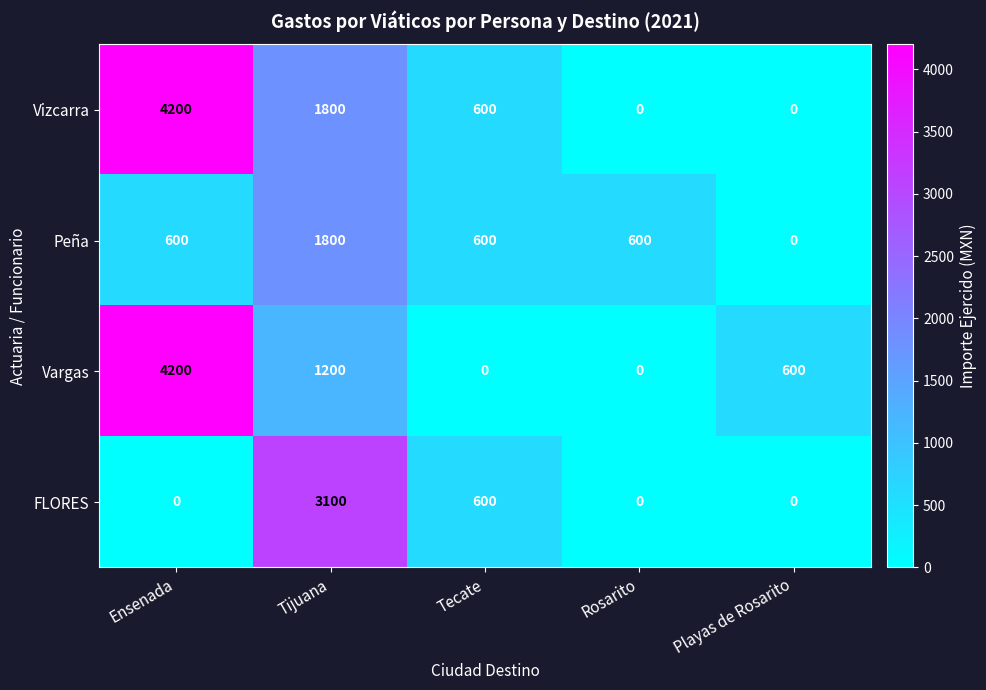

What is the sum of all Vizcarra values?

6600